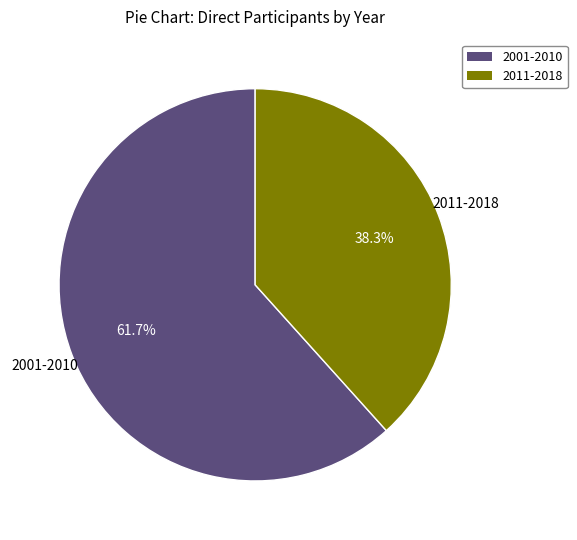

What percentage do 2001-2010 and 2011-2018 together represent?

100.0%